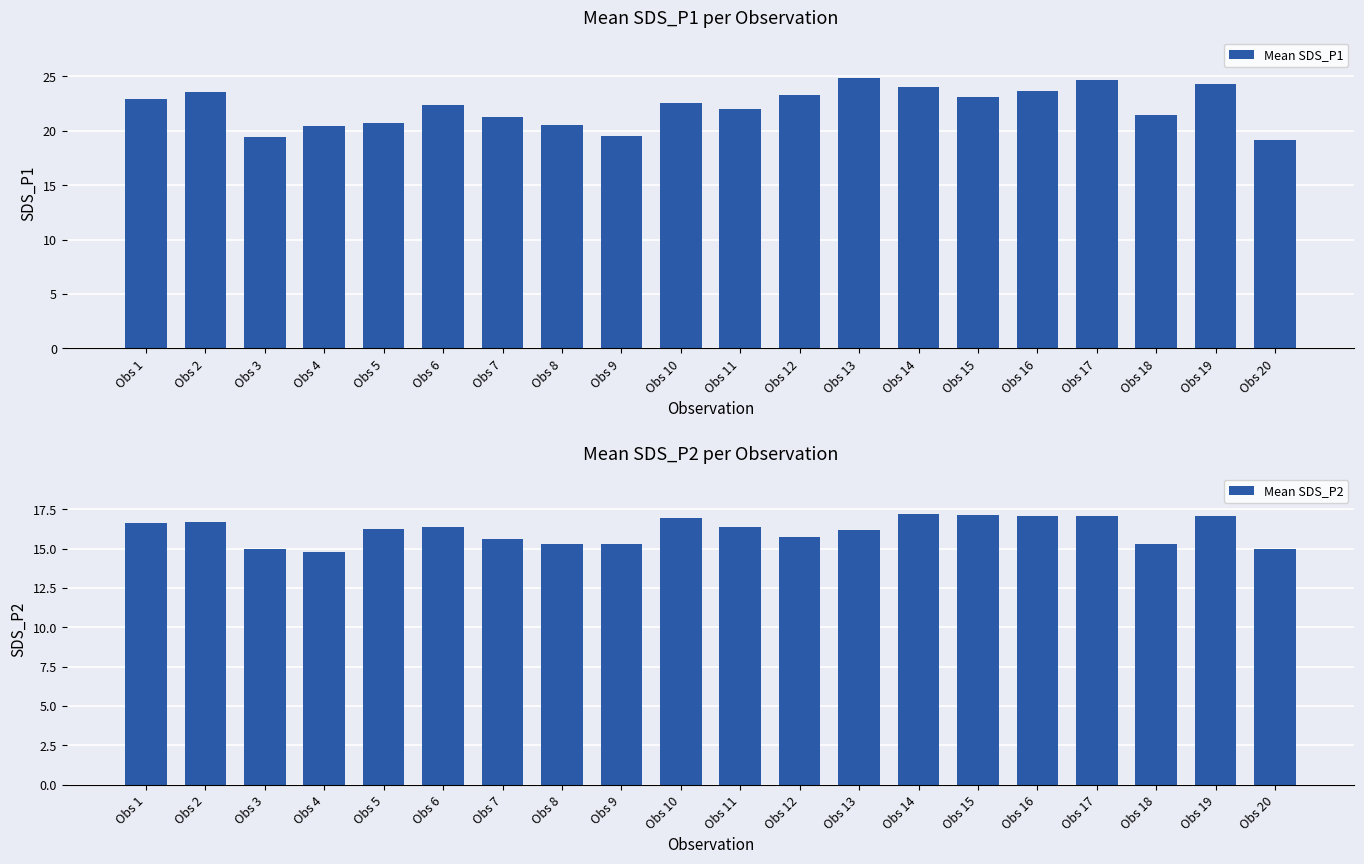

At which category is the sum across all series the highest?

Obs 17